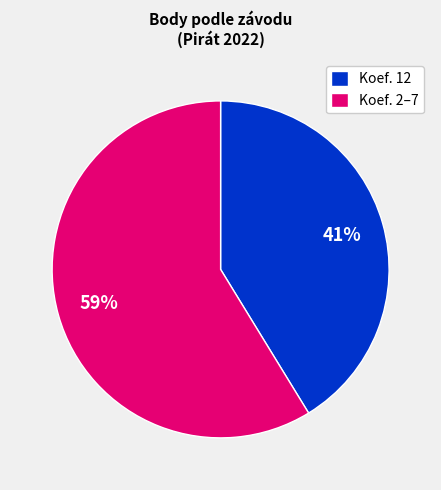

Count the number of slices in the pie.

2